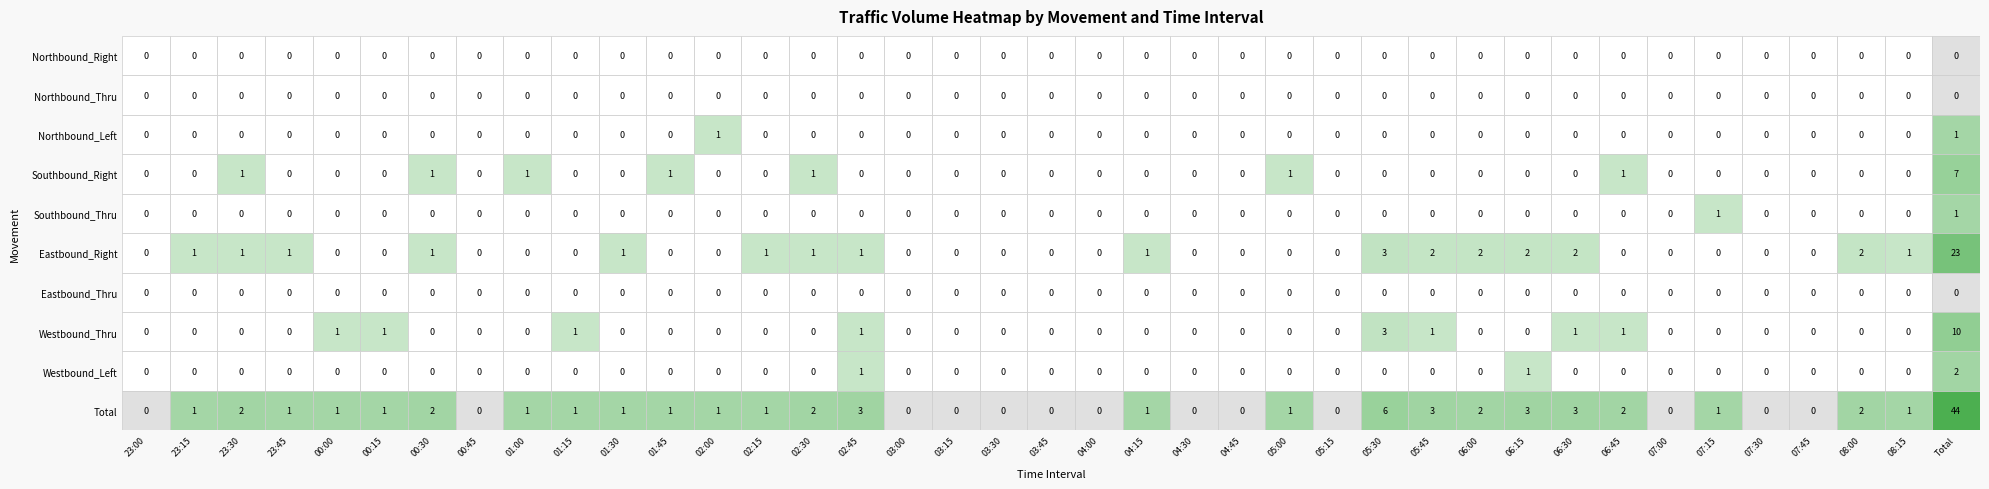

Which category has the lowest value in the Northbound_Right series?

23:00